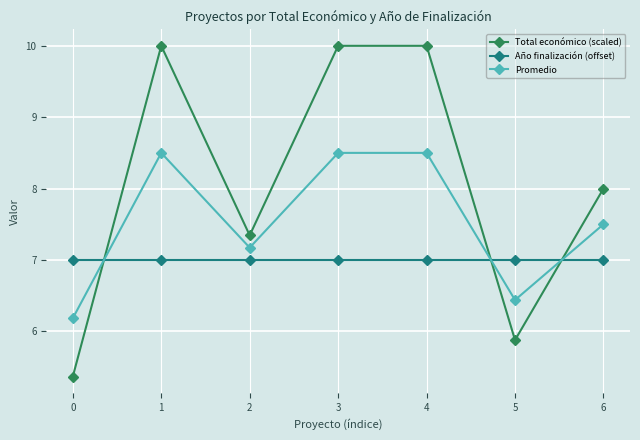

Where do Año finalización (offset) and Promedio first cross each other?

0 and 1